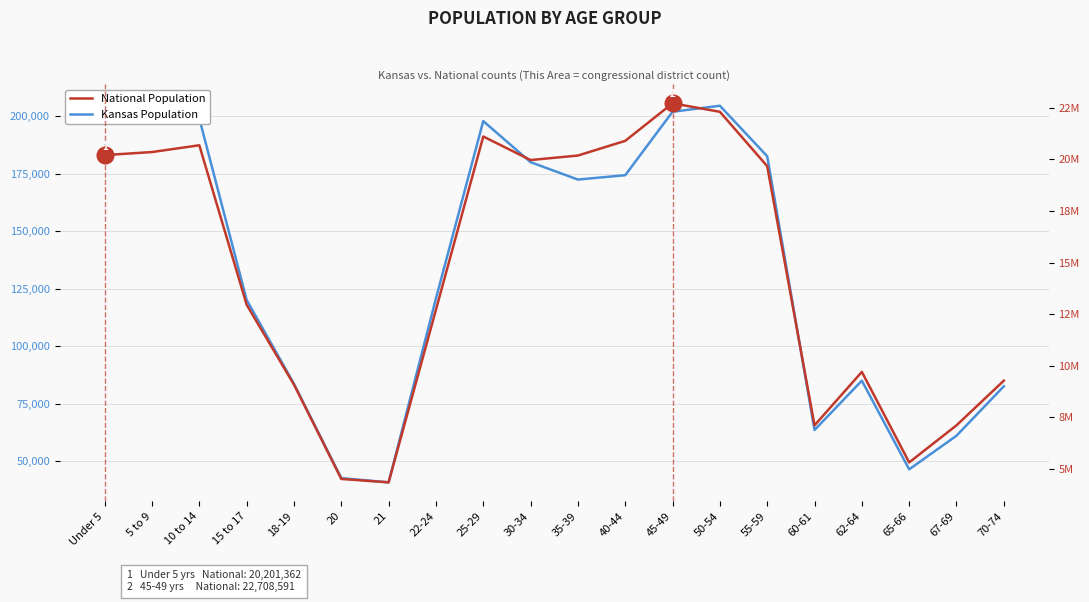

Which series has the largest range (max minus min)?

National Population